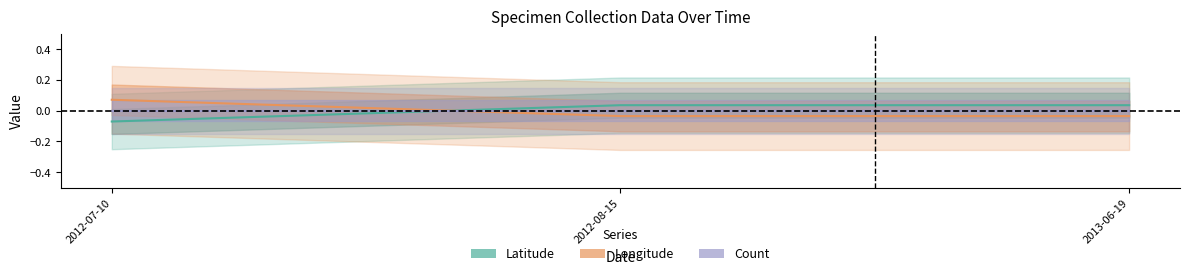

Between 2013-06-19 and 2012-08-15, which is larger?

2013-06-19